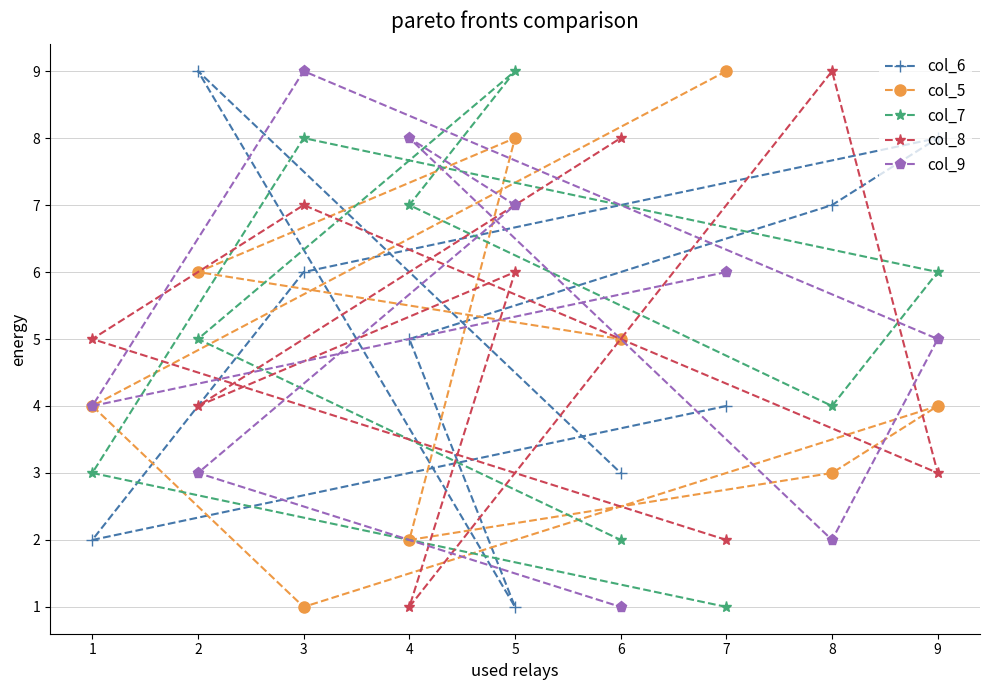

Does the chart display data point markers on the line(s)?

Yes